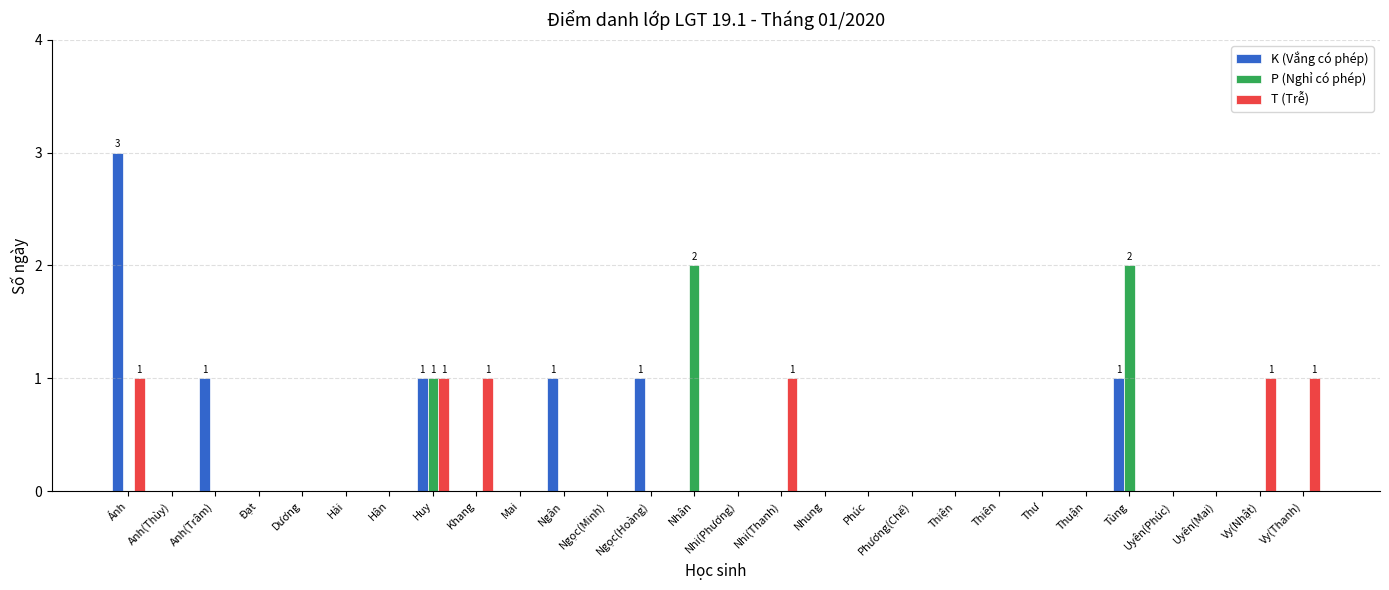

What is the sum of the K (Vắng có phép) values at Tùng and Ánh?

4